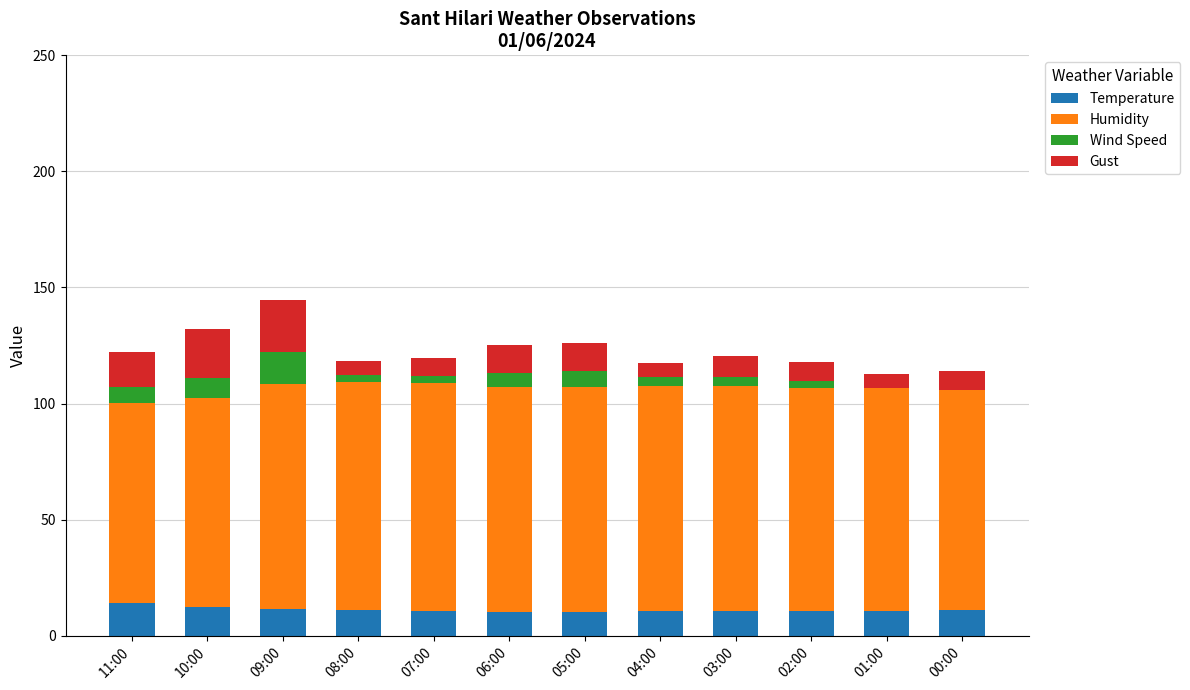

What is the total value across all series at 05:00?

126.2